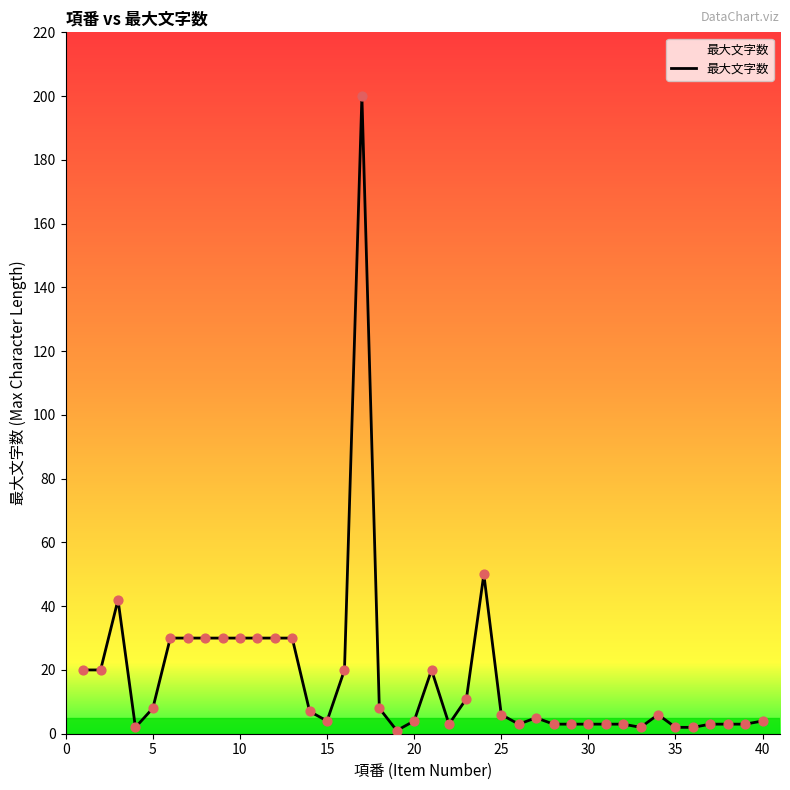

What is the greatest value displayed?

200